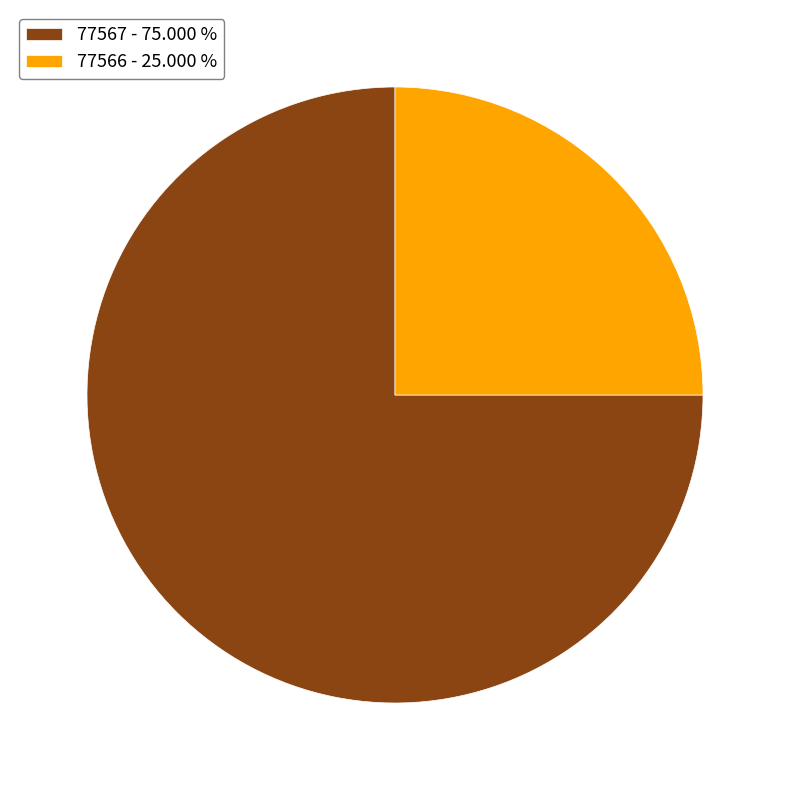

Which has a higher value, 77567 or 77566?

77567